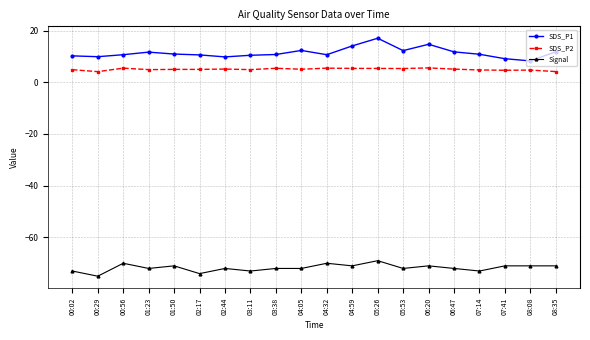

True or false: SDS_P1 has a value of 16.8 at 04:05.

False